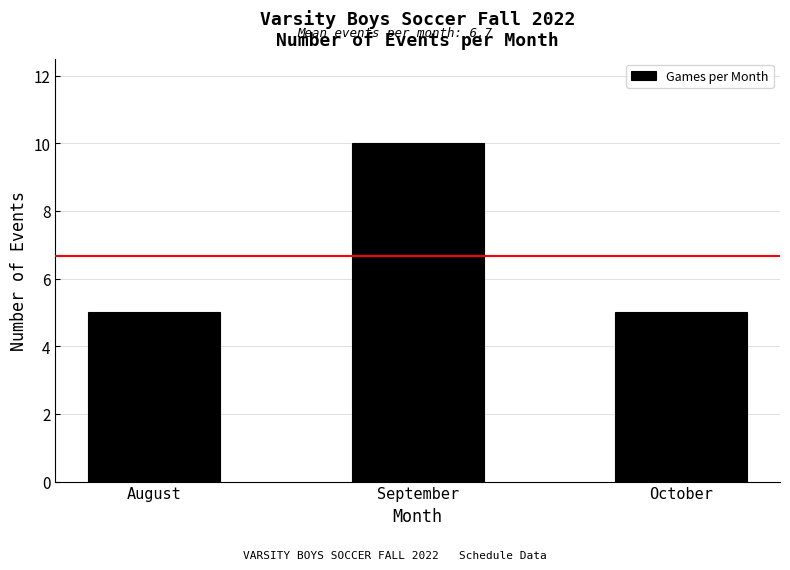

How many values are between 5 and 10?

3